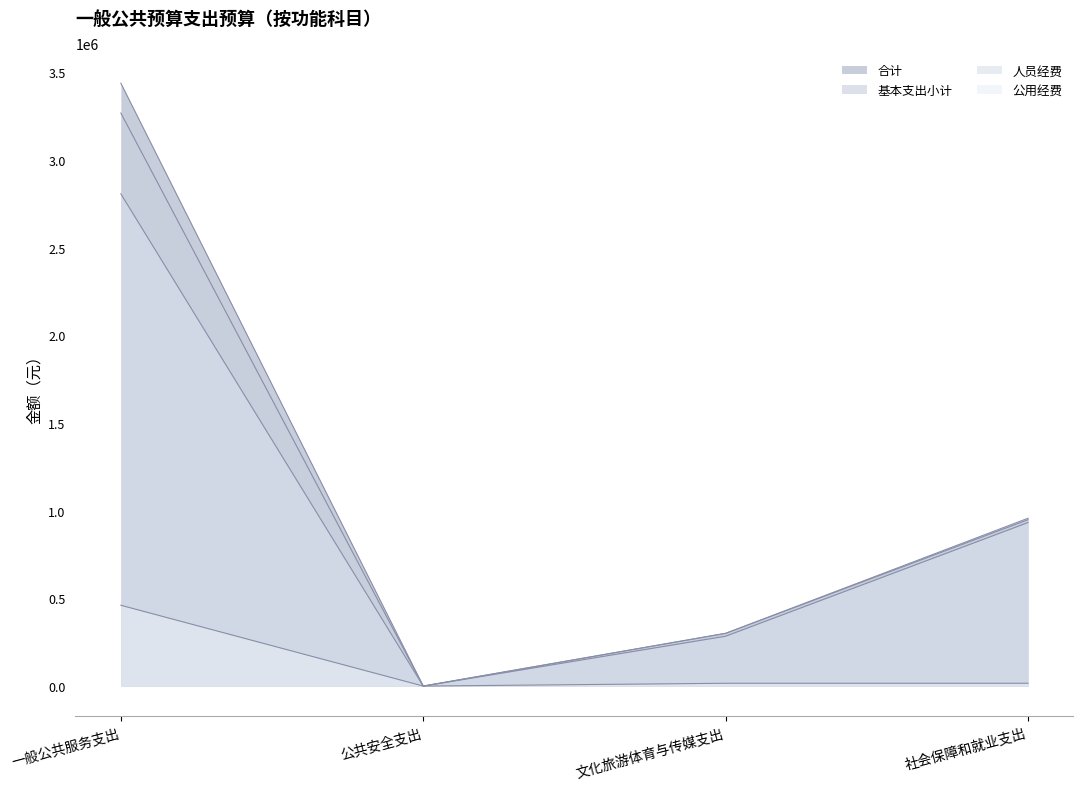

True or false: 人员经费 and 基本支出小计 intersect in this chart.

False